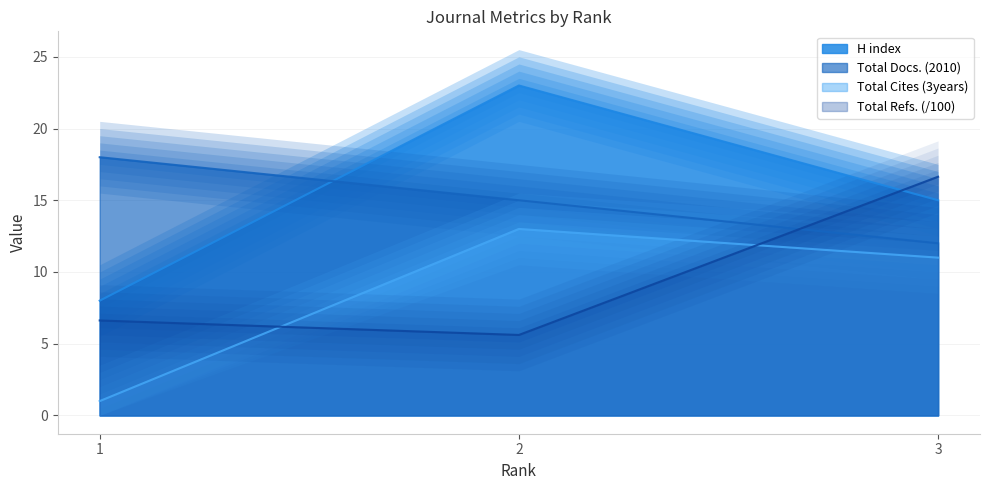

The value of Total Cites (3years) at 3 is 11.0. True or false?

True